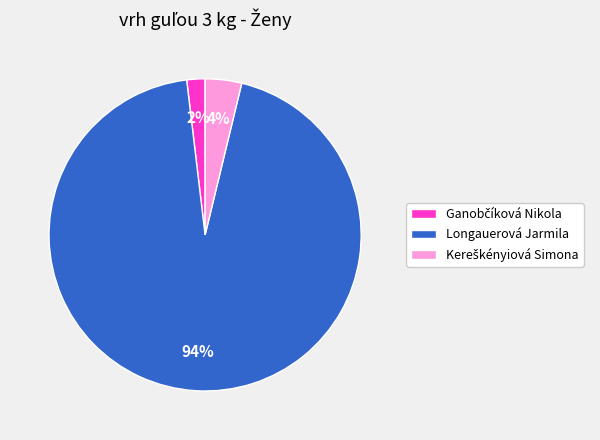

To the nearest percent, what percentage of the pie is Longauerová Jarmila?

94%